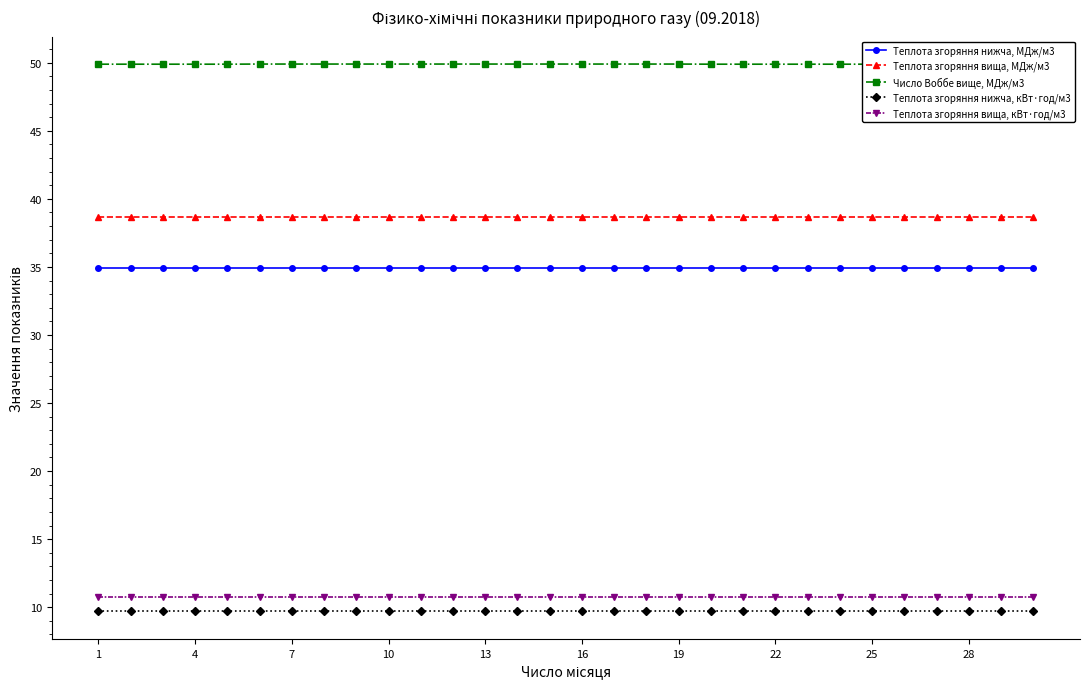

Which category has the lowest value across all series?

1